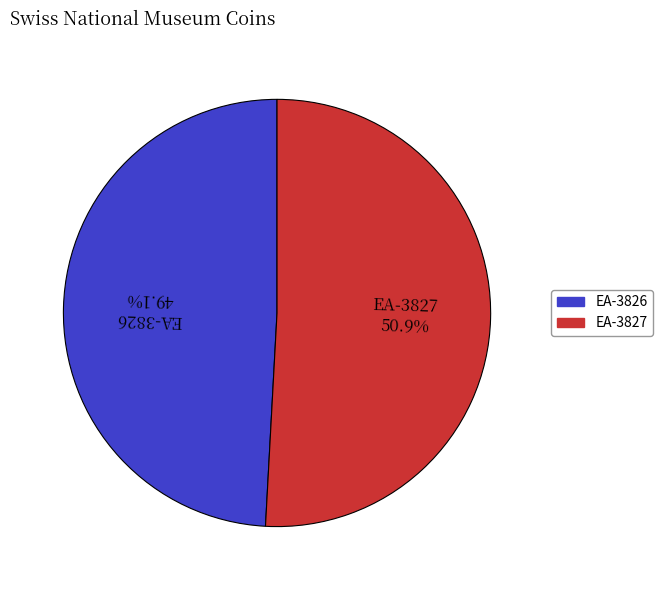

To the nearest percent, what is the combined percentage of EA-3827 and EA-3826?

100%